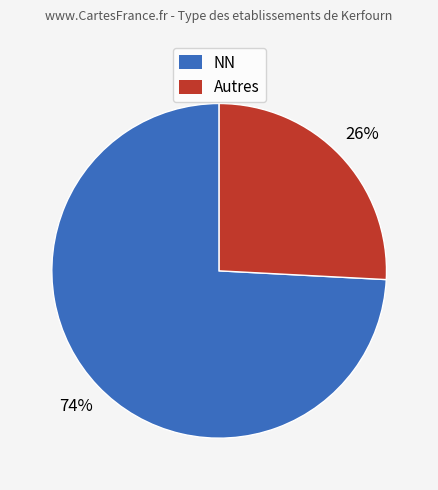

Does any single category account for the majority?

Yes